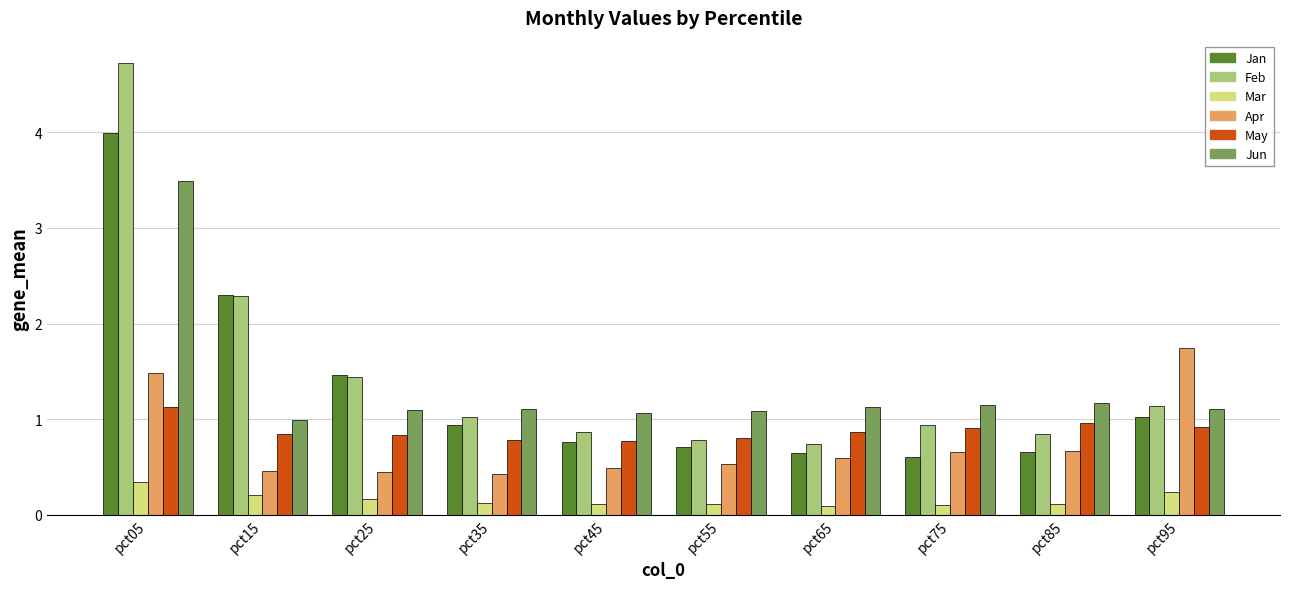

What is the difference between the maximum and minimum values in the Apr series?

1.3